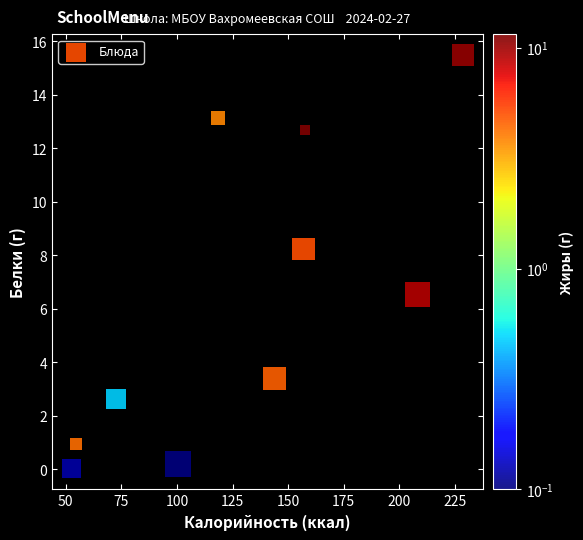

What is the range of Y values (max minus min)?

15.5